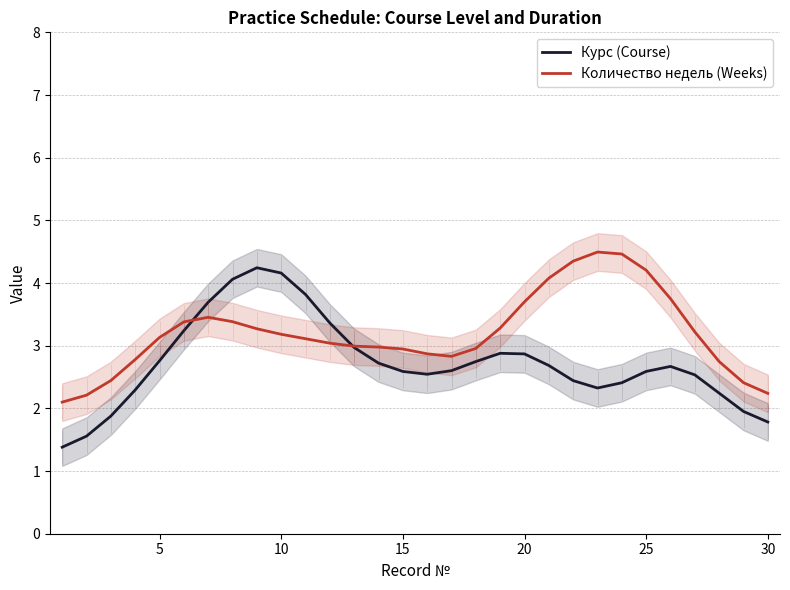

The value of Количество недель (Weeks) at 15 is 0.6. True or false?

False